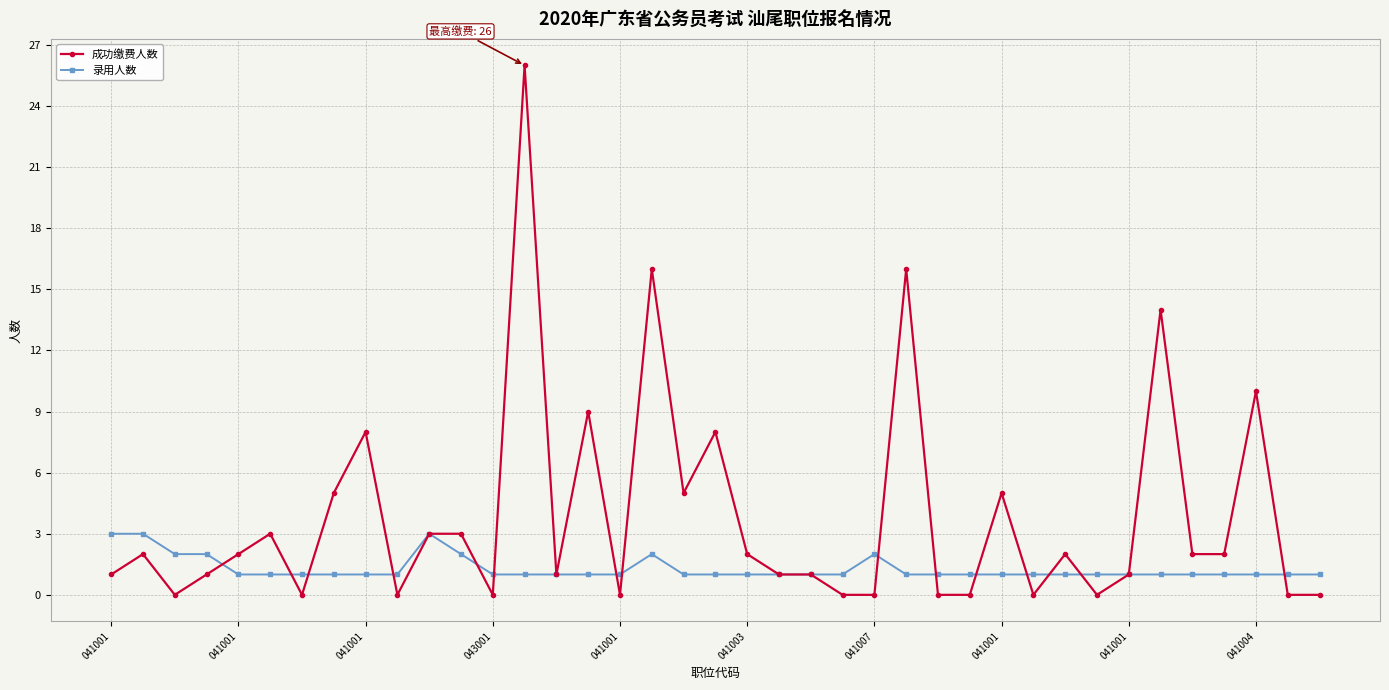

Which series has the widest spread of values?

成功缴费人数